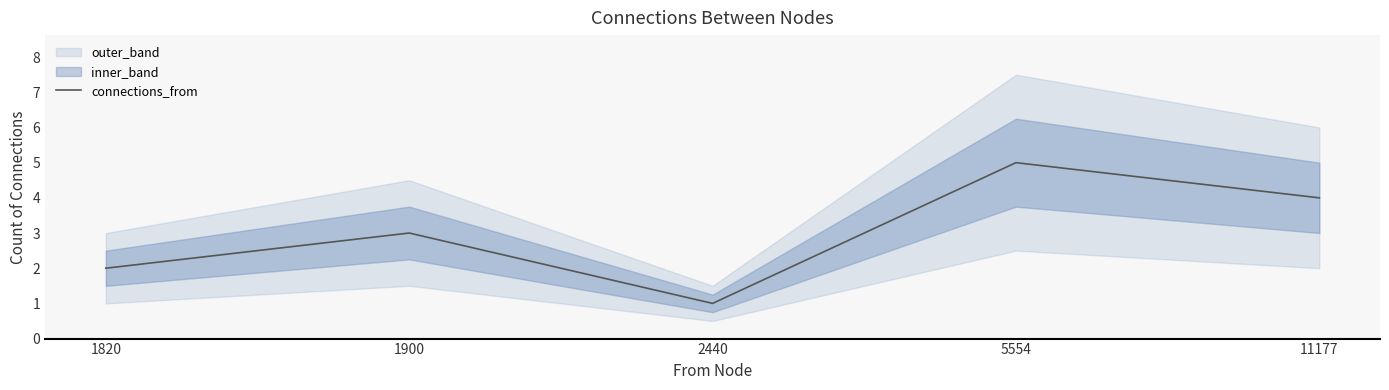

Which category has the lowest value across all series?

2440